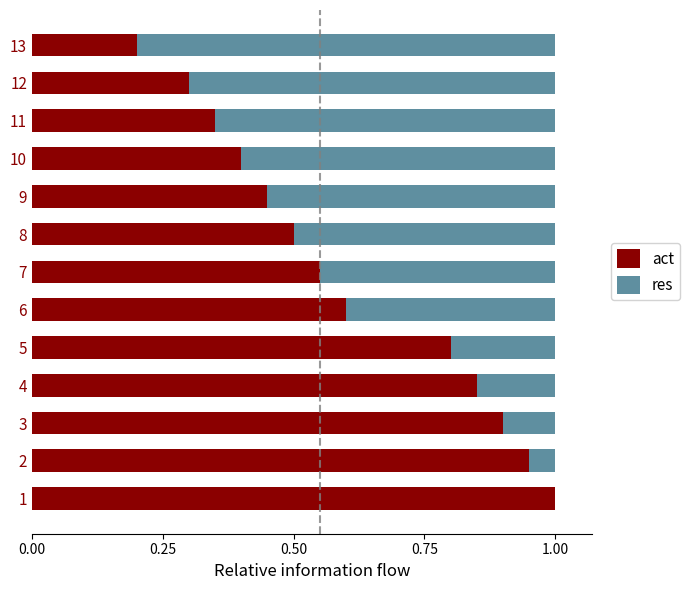

What is the sum of the act values at 6 and 10?

1.0